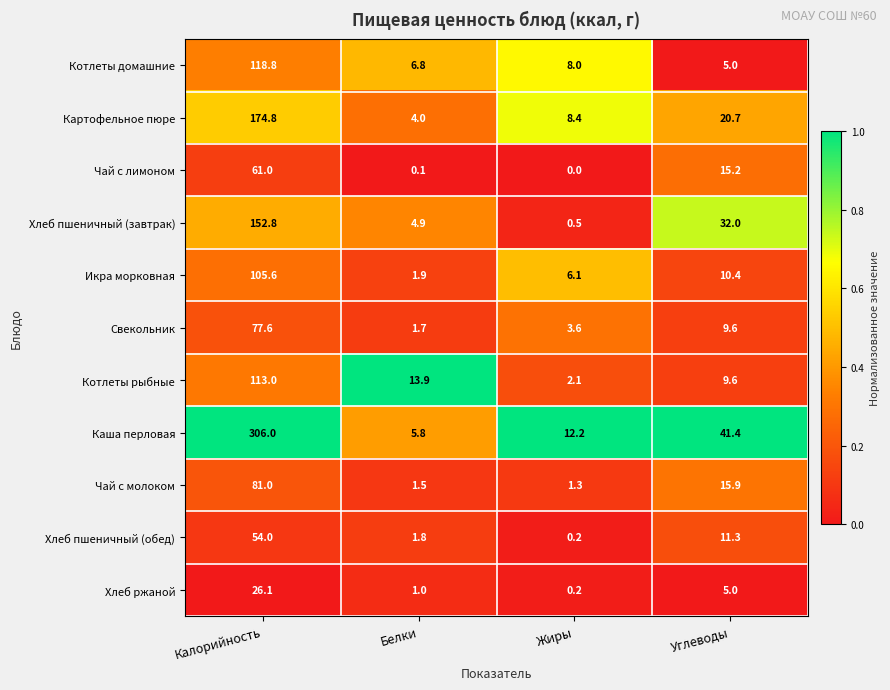

At which category is the sum across all series the highest?

Калорийность